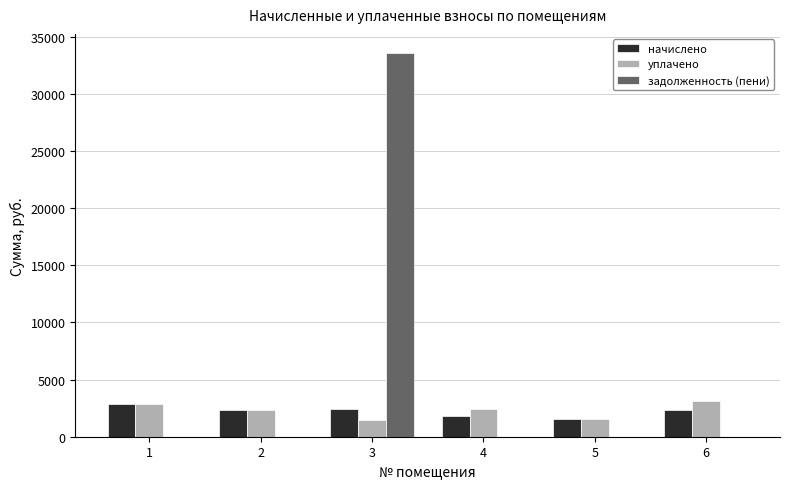

The задолженность (пени) series shows 19015.8 at 3. True or false?

False